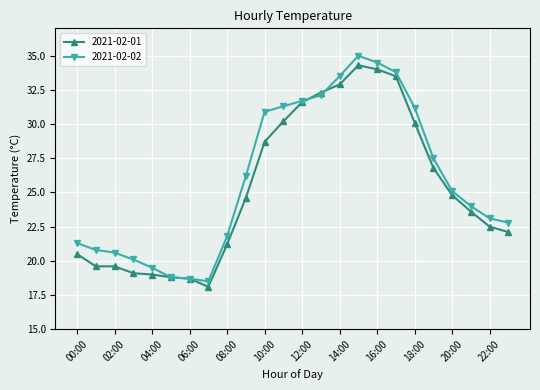

Reading left to right, what are all the values shown in this chart?

2021-02-01: 20.5	19.6	19.6	19.1	19.0	18.8	18.7	18.1	21.2	24.6	28.7	30.2	31.6	32.3	32.9	34.3	34.0	33.5	30.1	26.8	24.8	23.6	22.5	22.1
2021-02-02: 21.3	20.8	20.6	20.1	19.5	18.8	18.7	18.5	21.8	26.2	30.9	31.3	31.7	32.1	33.5	35.0	34.5	33.8	31.2	27.5	25.1	24.0	23.1	22.8